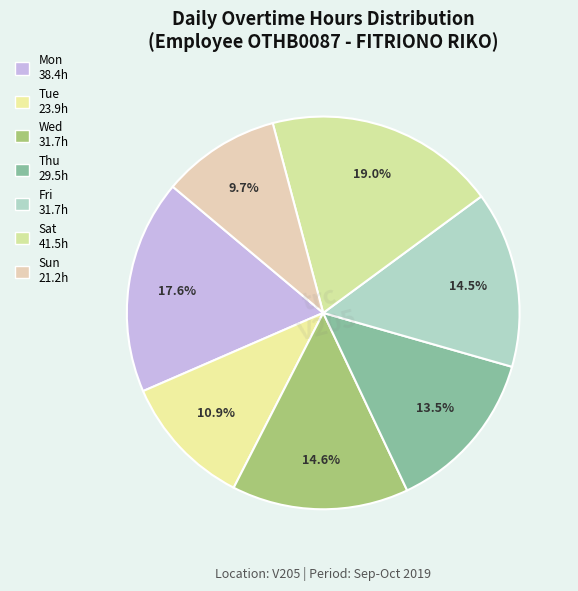

How many segments does this pie chart have?

7